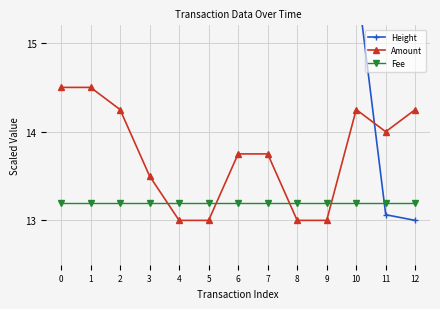

How many data points does each series have?

13